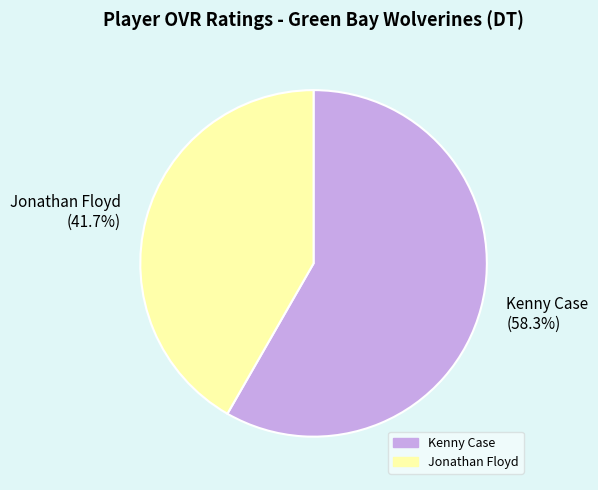

True or false: Jonathan Floyd accounts for 42% of the total.

True